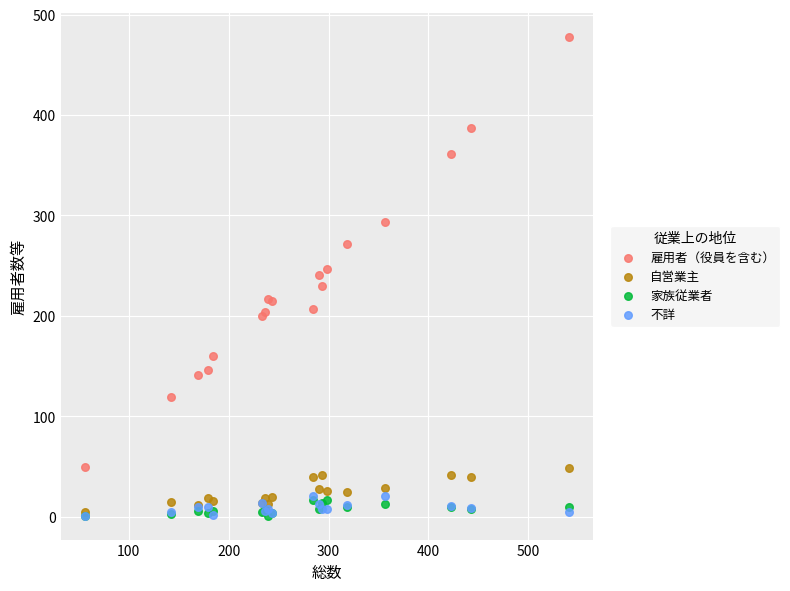

In the 雇用者（役員を含む） series, what Y value is closest to 263?

272